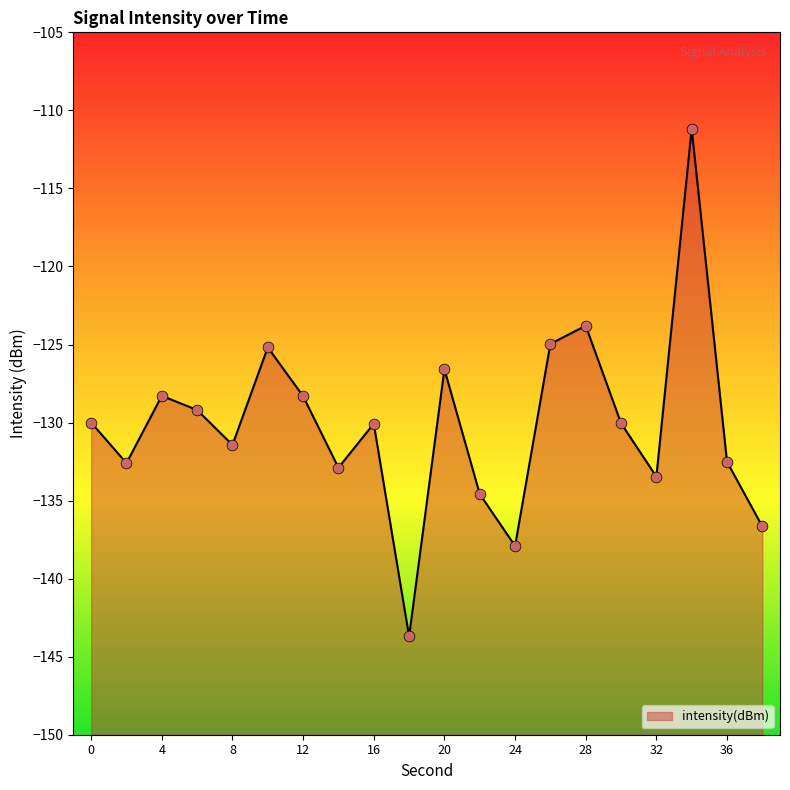

What is the change in value from 22 to 30?

+4.5